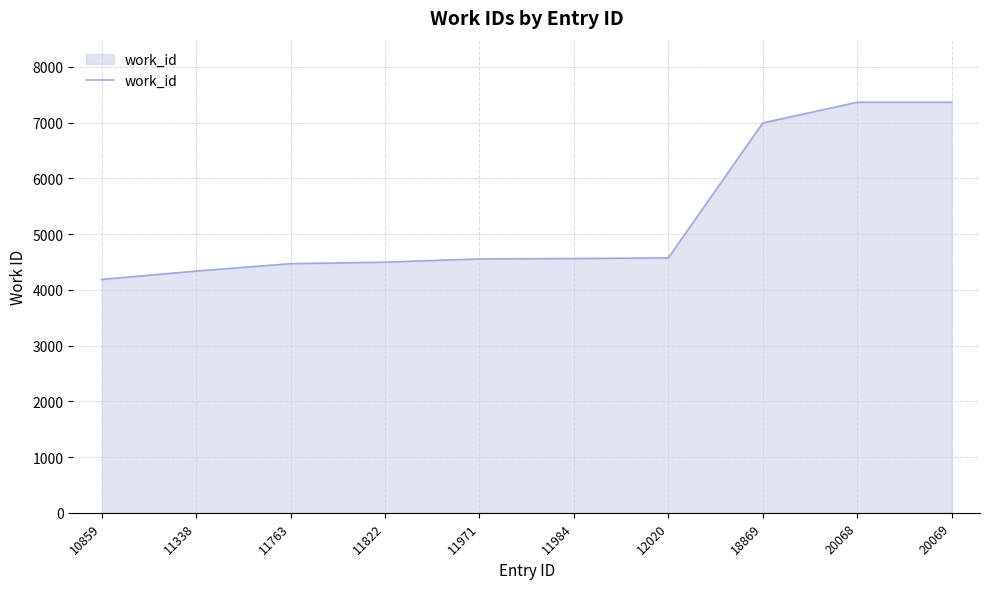

How many lines are shown in the chart?

1